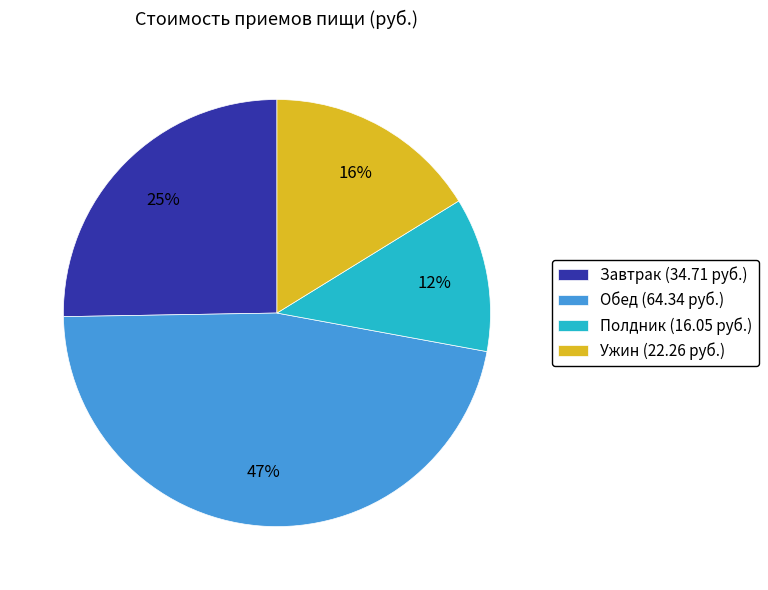

The Завтрак slice represents 19% of the pie. True or false?

False